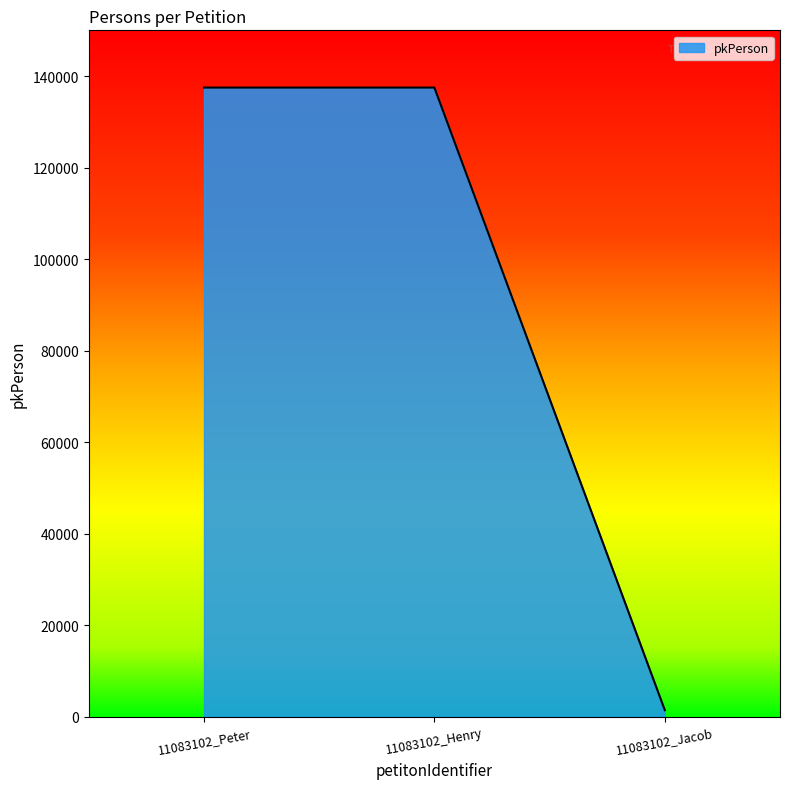

What is the greatest value displayed?

137497